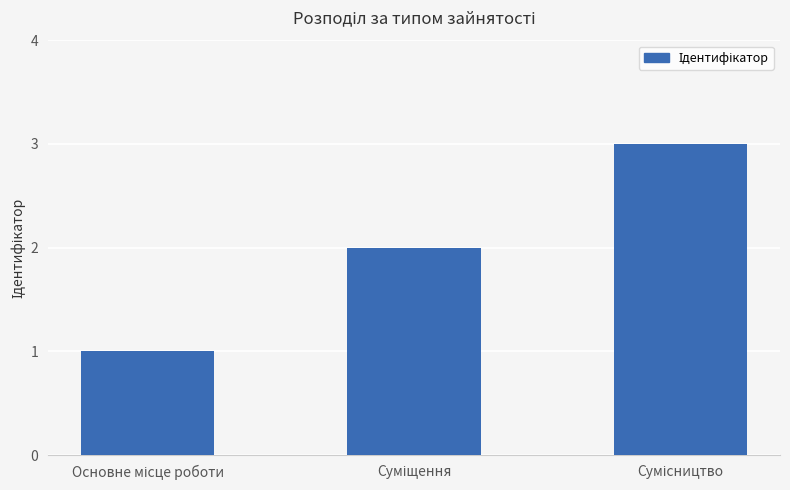

What is the maximum value shown in the chart?

3